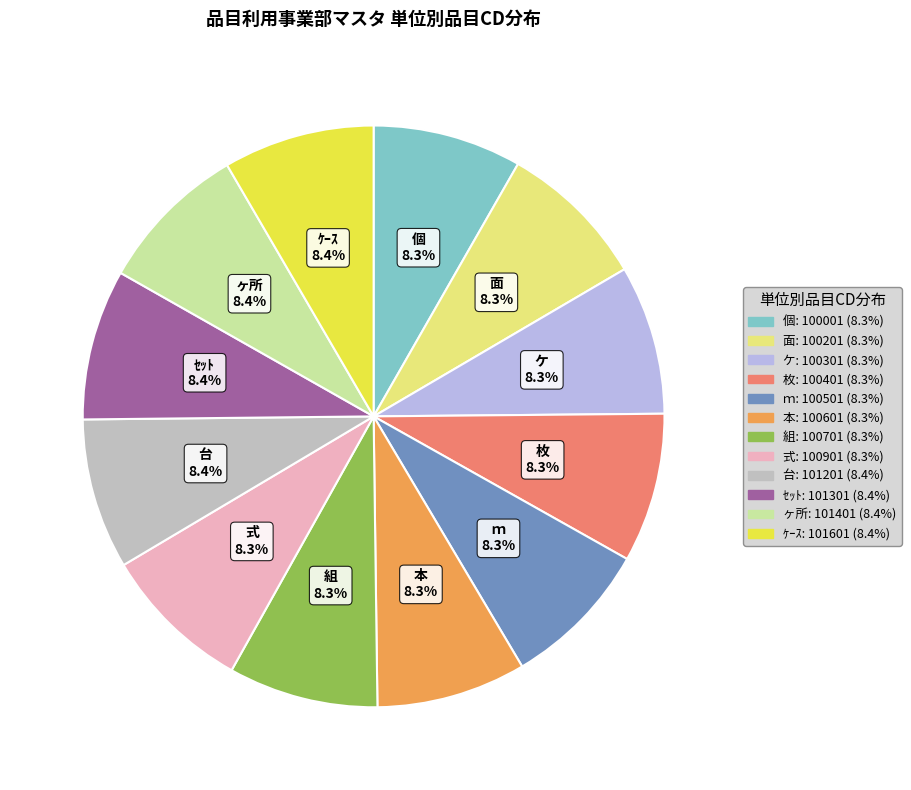

What percentage is the 組 slice, to the nearest percent?

8%